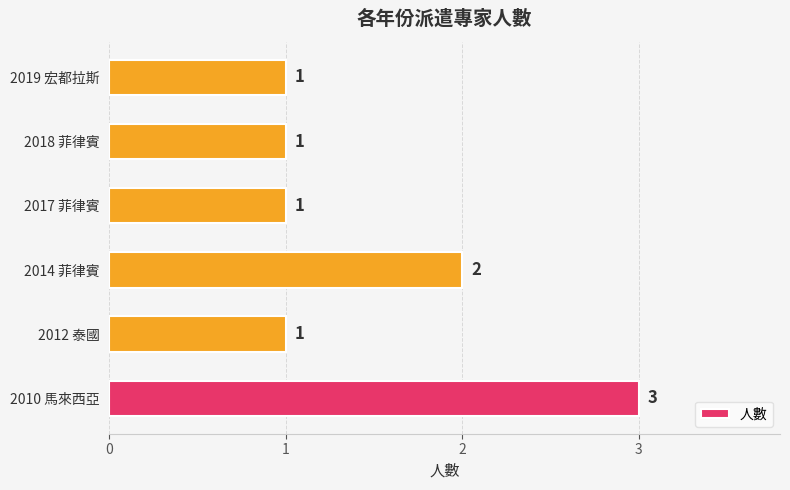

How many values exceed 1?

2